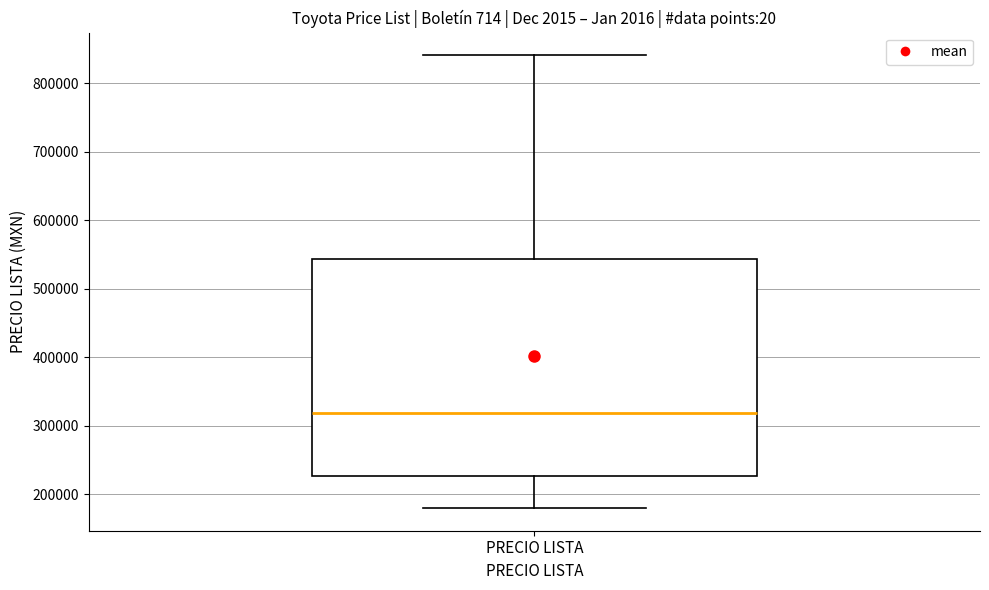

Where does the upper whisker of the box for PRECIO LISTA end on the y-axis? The values are not printed on the chart, so give them approximately, as read against the axis.

840000